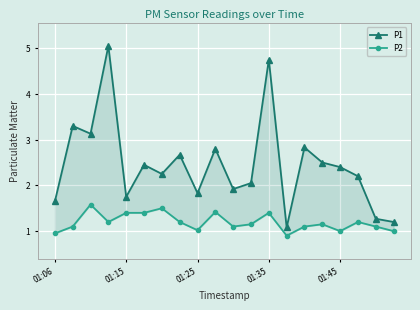

Which series changed the most between 01:45 and 7?

P1